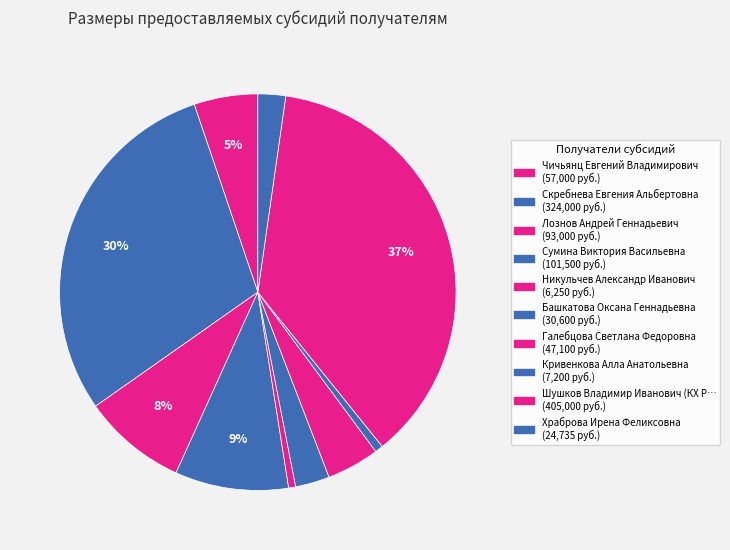

Count the number of slices in the pie.

10